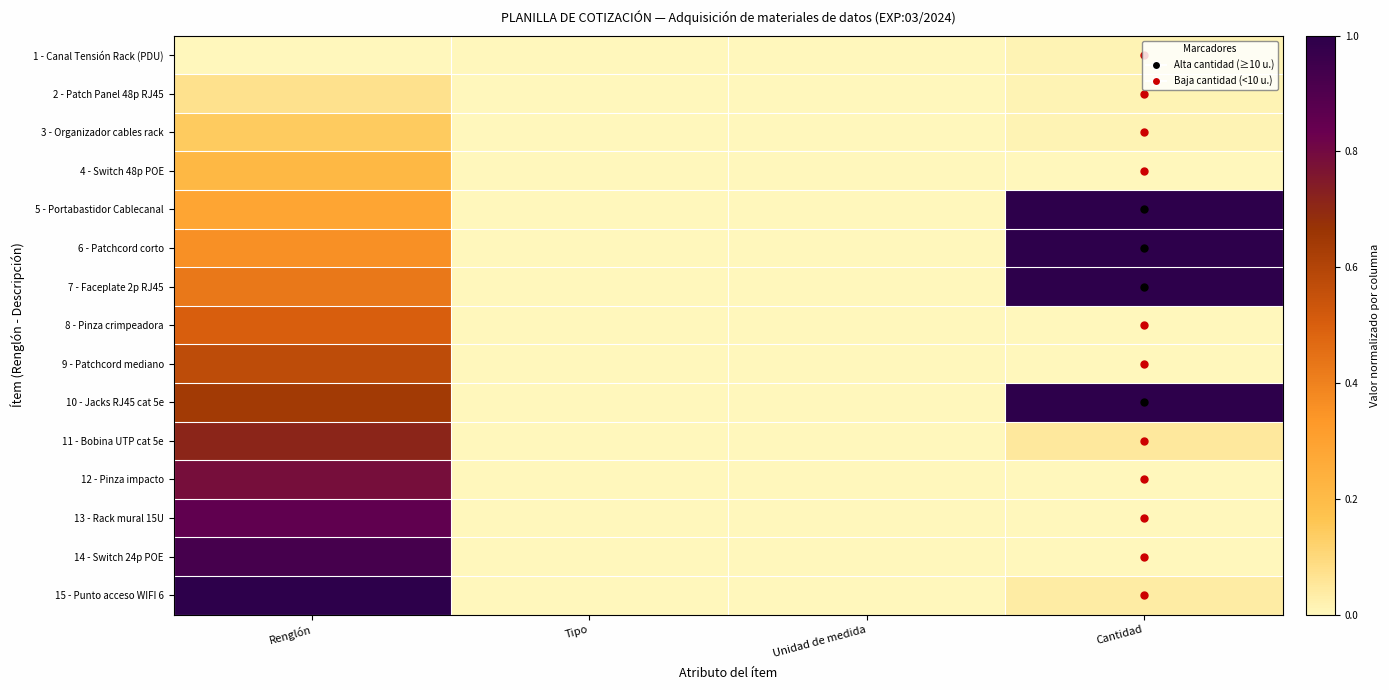

What is the spread (max minus min) of values at Renglón?

1.0